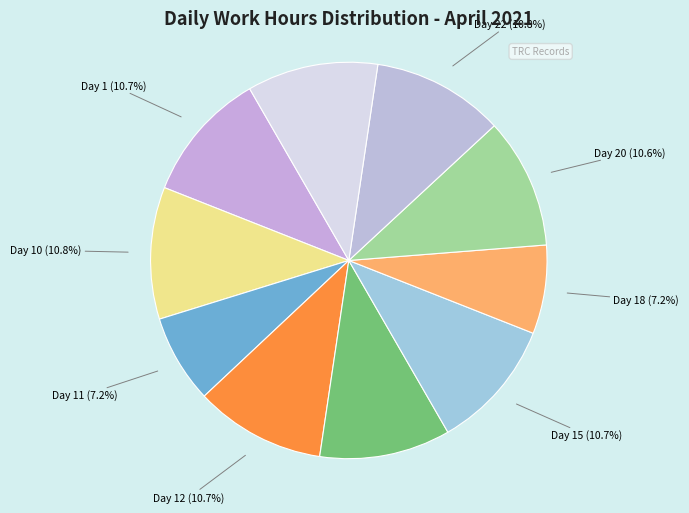

How many slices are in this pie chart?

10